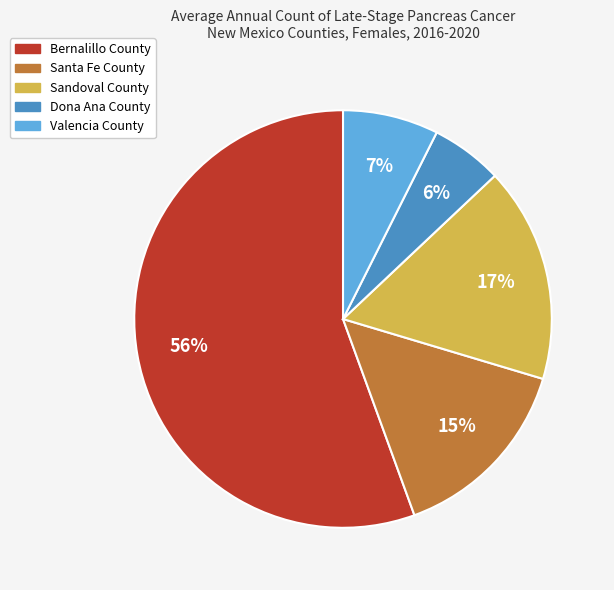

Count the number of slices in the pie.

5